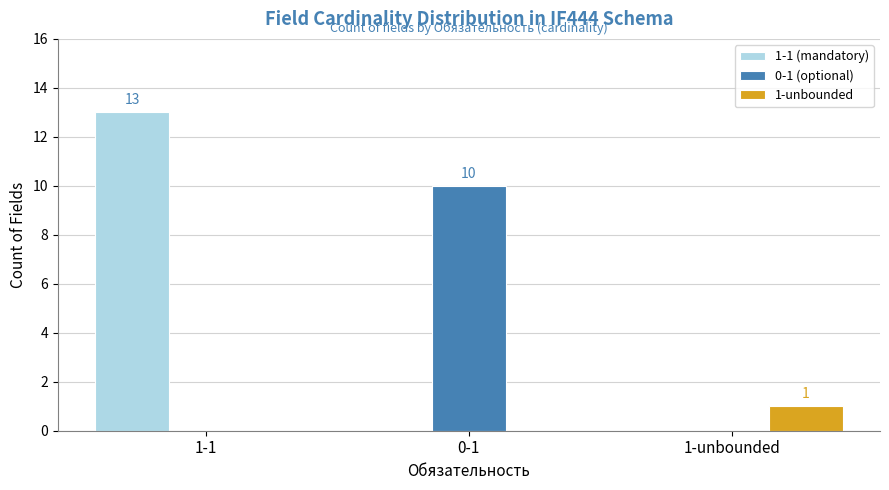

What is the maximum value for 1-unbounded?

1